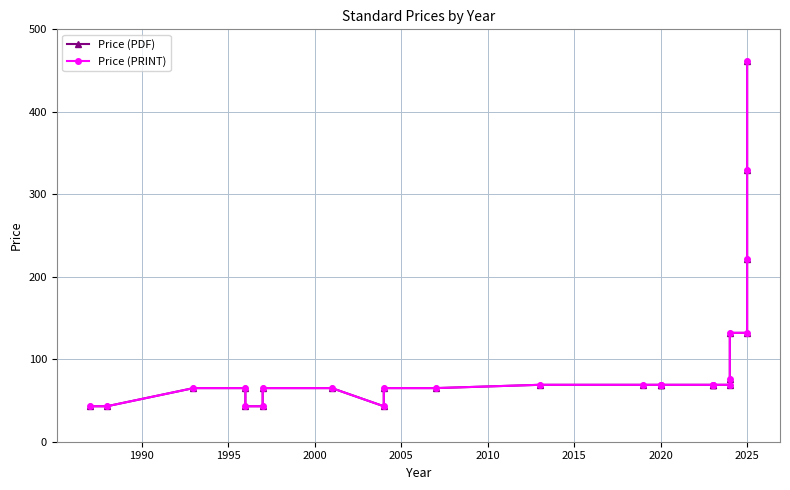

True or false: Price (PDF) and Price (PRINT) intersect in this chart.

False